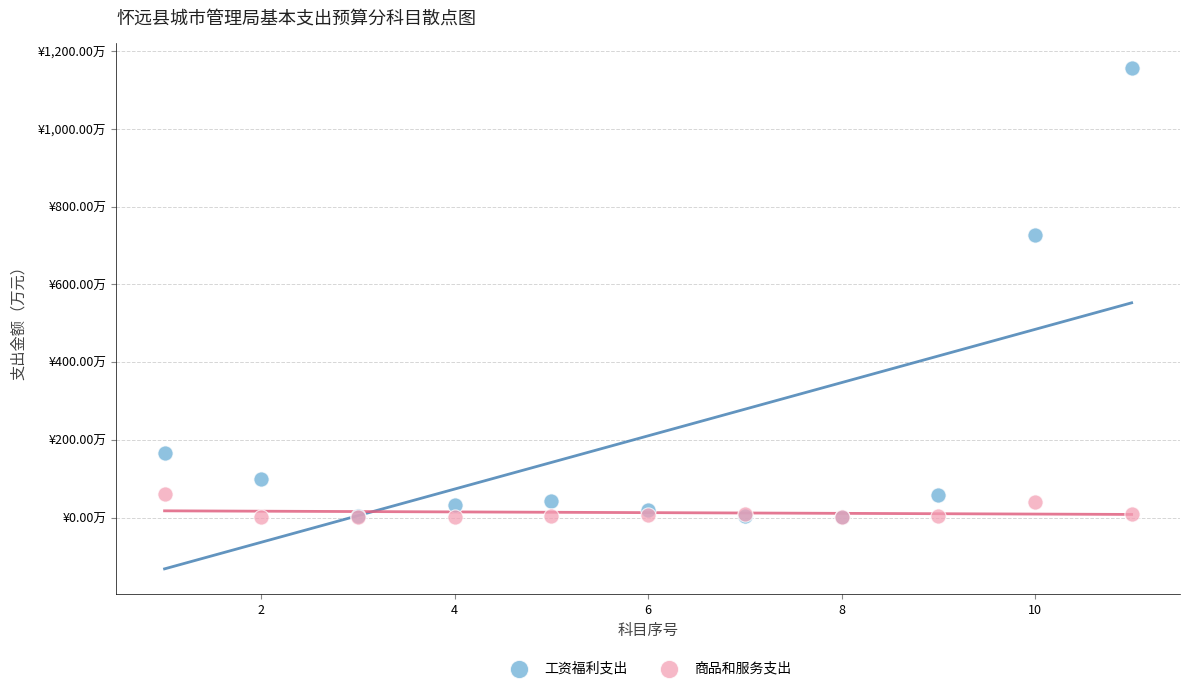

Which series contains the highest Y value?

工资福利支出